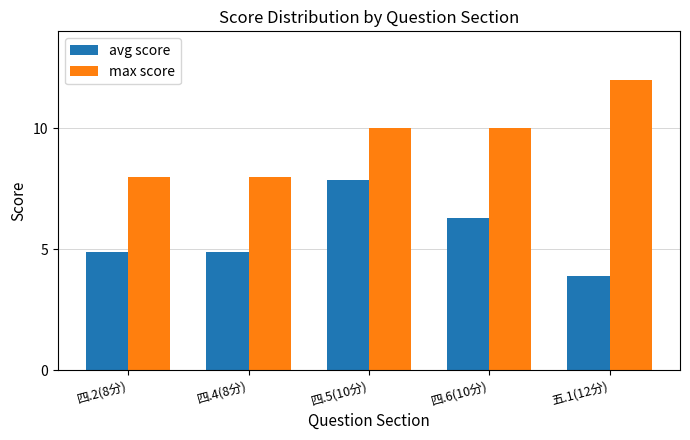

What is the spread (max minus min) of values at 四.4(8分)?

3.1